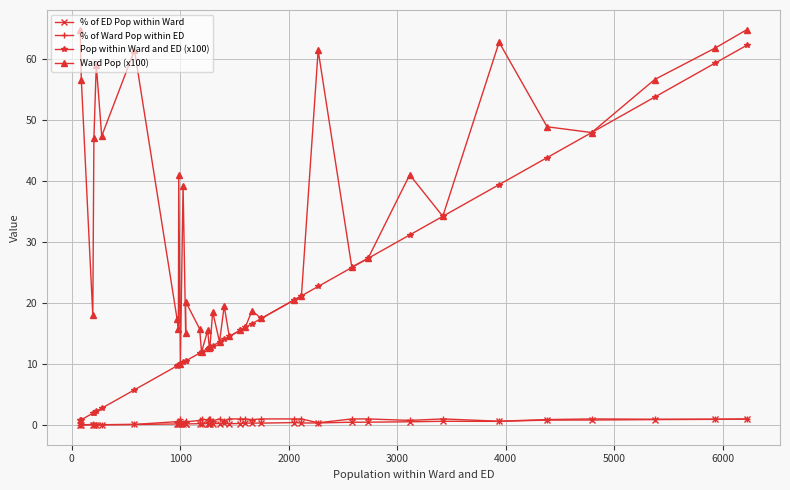

What is the maximum value for % of Ward Pop within ED?

1.0